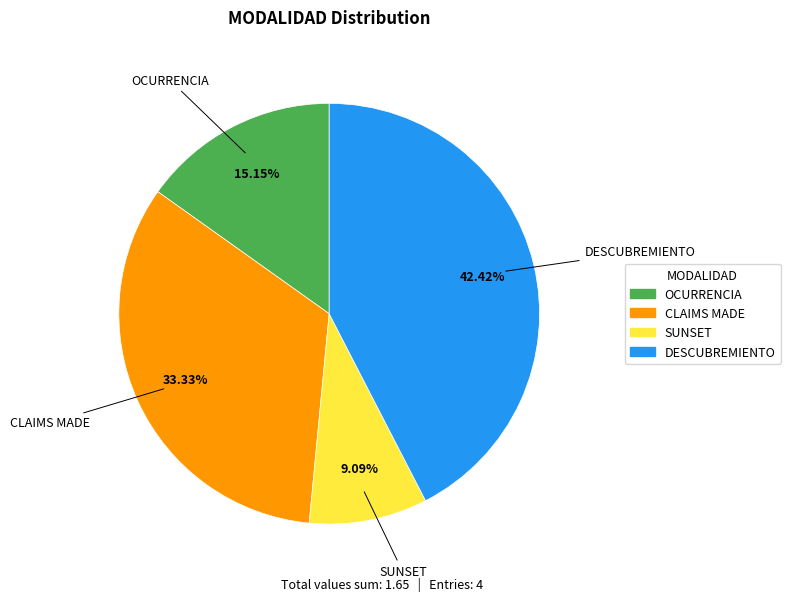

What percentage is the DESCUBREMIENTO slice, to the nearest percent?

42%